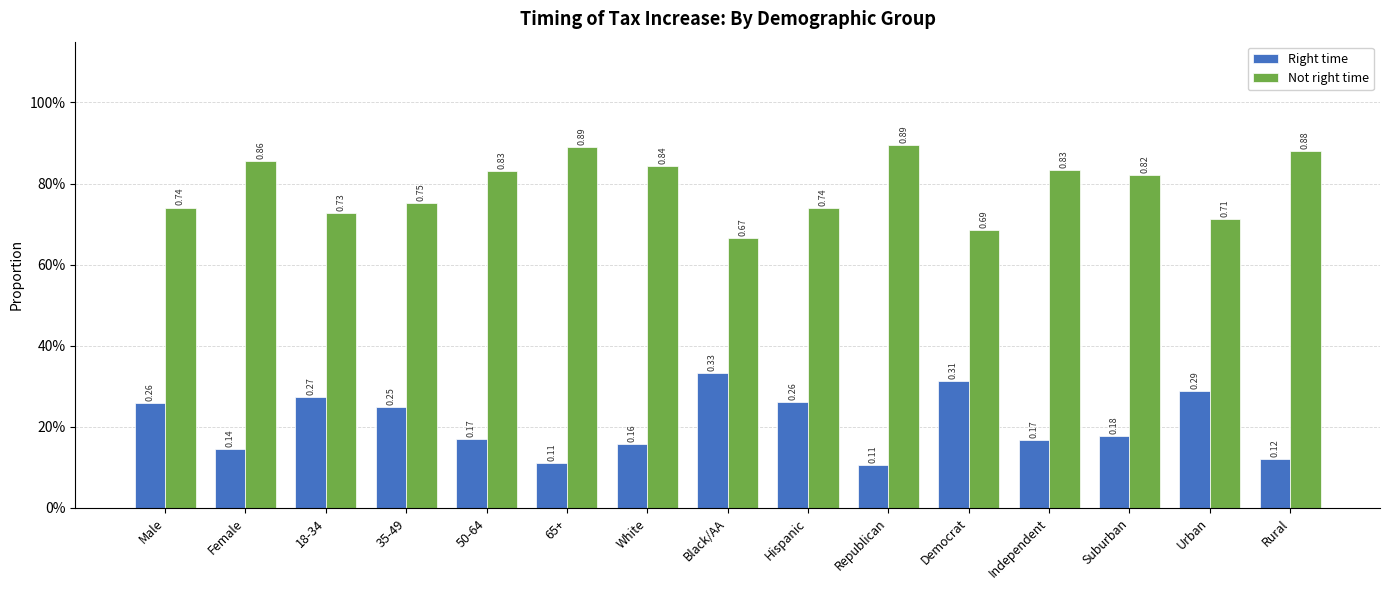

What is the difference between the maximum and minimum values in the Not right time series?

0.2